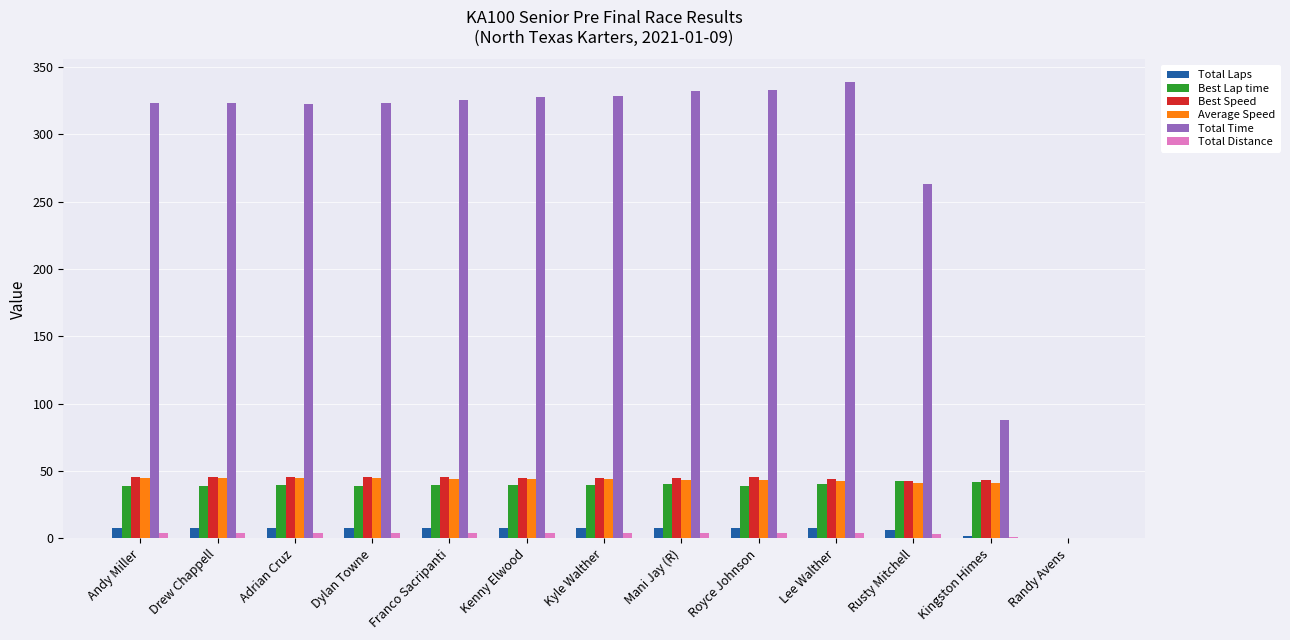

Which series changed the most between Mani Jay (R) and Randy Avens?

Total Time